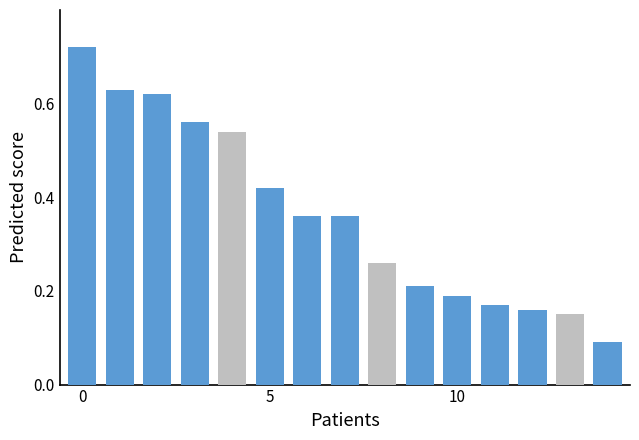

Is the value of Highlighted at 5 greater than the value of Other at 13?

Yes